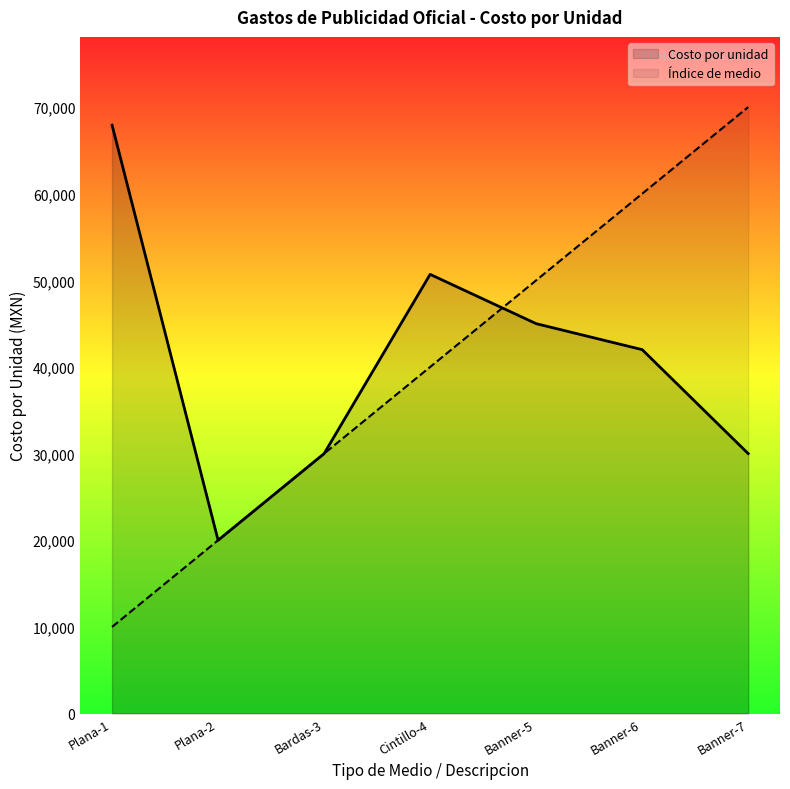

Is the value of Índice de medio at Banner-5 greater than the value of Costo por unidad at Plana-2?

Yes